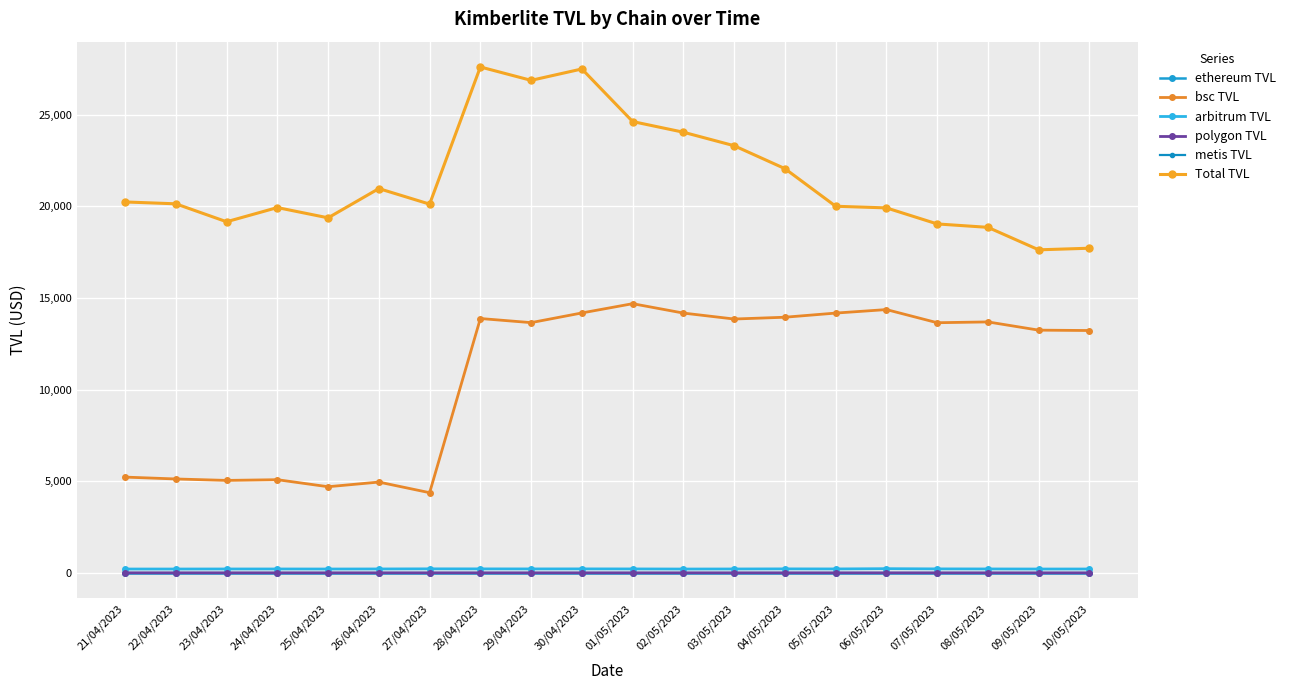

What is the sum of the arbitrum TVL values at 28/04/2023 and 30/04/2023?

450.1